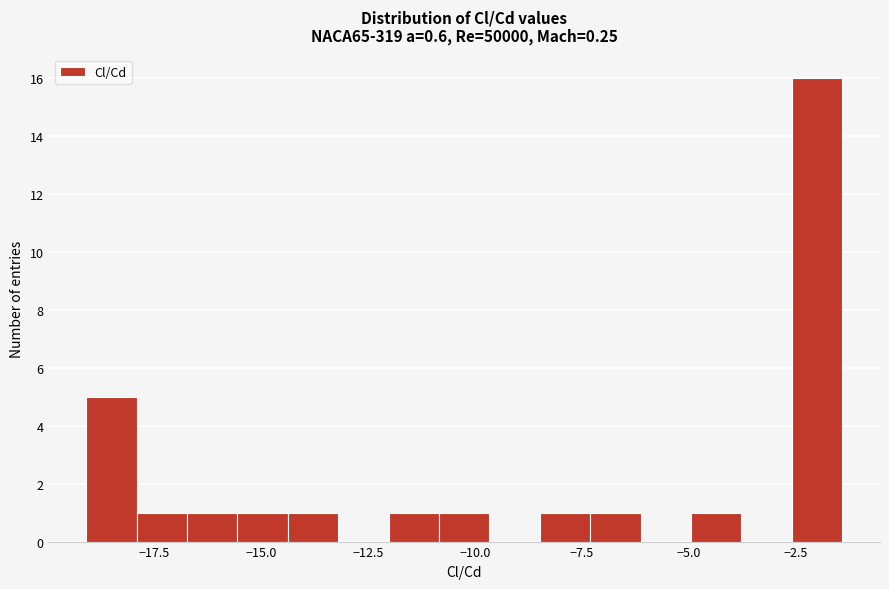

Around what value on the x-axis is the tallest bar? Give the approximate position of its centre, as read against the axis.

-2.0